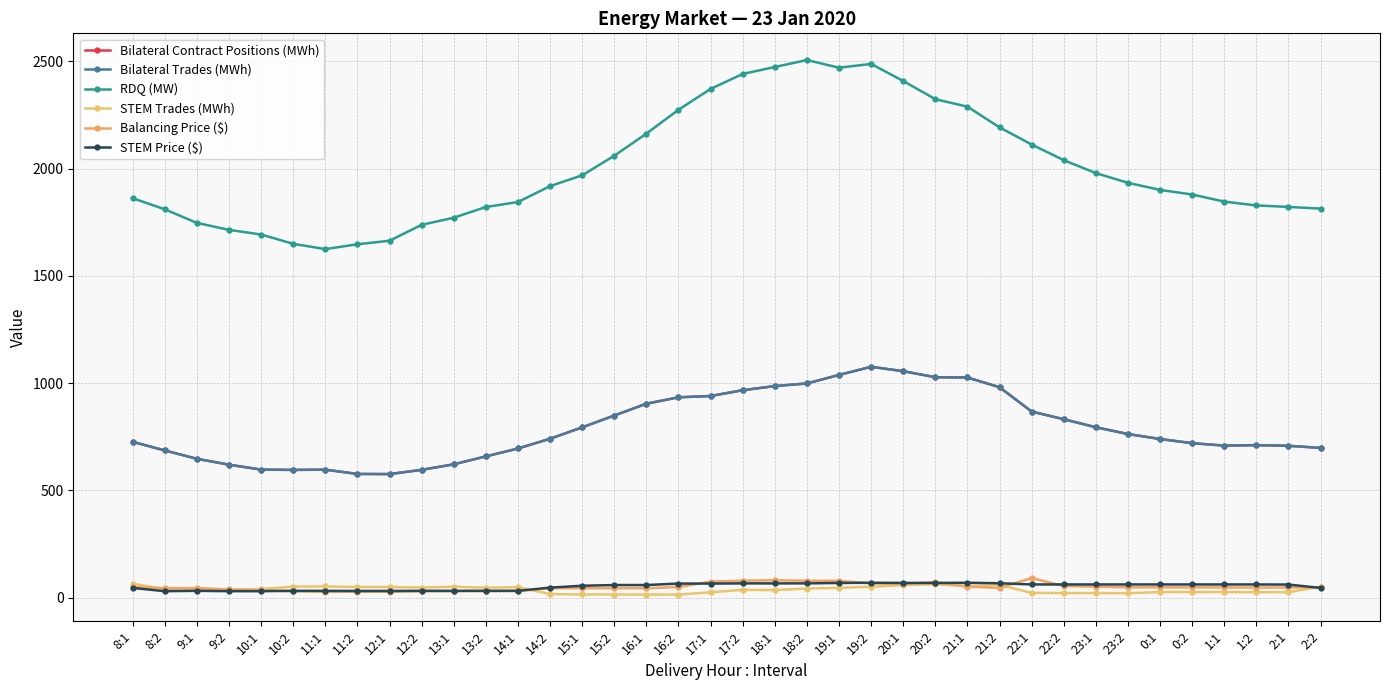

Reading left to right, transcribe all the data shown in this chart.

Bilateral Contract Positions (MWh): 726.2	686.0	647.2	619.8	596.7	595.4	596.4	576.6	575.8	595.7	621.5	658.3	695.2	740.6	793.8	848.9	903.9	933.8	939.9	966.9	986.2	998.5	1038.1	1076.2	1055.6	1027.5	1026.2	980.8	867.4	831.7	794.2	762.5	739.4	719.9	708.6	710.8	707.9	697.8
Bilateral Trades (MWh): 726.2	686.0	647.2	619.8	596.7	595.4	596.4	576.6	575.8	595.7	621.5	658.3	695.2	740.6	793.8	848.9	903.9	933.8	939.9	966.9	986.2	998.5	1038.1	1076.2	1055.6	1027.5	1026.2	980.8	867.4	831.7	794.2	762.5	739.4	719.9	708.6	710.8	707.9	697.8
RDQ (MW): 1862.0	1810.4	1746.9	1714.5	1692.8	1649.4	1624.7	1647.4	1663.7	1738.1	1771.1	1821.2	1844.3	1918.5	1968.7	2060.0	2163.1	2274.3	2371.6	2441.4	2473.9	2506.1	2470.4	2488.1	2408.5	2323.8	2288.7	2192.4	2112.3	2039.4	1979.1	1933.9	1900.8	1879.3	1846.2	1828.3	1821.5	1813.7
STEM Trades (MWh): 64.6	39.5	42.4	37.3	39.9	51.3	51.9	49.4	49.5	46.9	50.7	46.2	48.8	16.3	14.7	14.4	14.3	14.2	24.8	36.0	35.2	42.1	45.6	50.8	58.5	61.7	53.6	59.1	21.8	21.3	21.3	20.3	26.1	26.0	25.9	25.4	25.3	51.0
Balancing Price ($): 49.0	43.8	43.8	37.8	34.7	29.3	27.0	27.4	27.4	29.6	29.6	30.6	30.6	43.6	43.8	43.8	43.8	49.2	74.5	78.9	80.8	78.4	78.2	66.2	63.3	72.6	51.0	45.5	91.0	53.8	51.1	47.8	47.9	47.8	47.4	47.0	47.2	47.2
STEM Price ($): 45.0	29.9	31.6	29.9	29.9	31.6	31.6	31.1	31.1	31.6	31.6	31.6	31.6	46.6	55.3	58.5	58.6	65.5	65.5	66.3	66.2	66.3	68.3	69.3	68.5	68.3	69.2	67.0	61.4	61.4	61.4	61.4	61.4	61.4	61.4	61.4	60.8	45.1